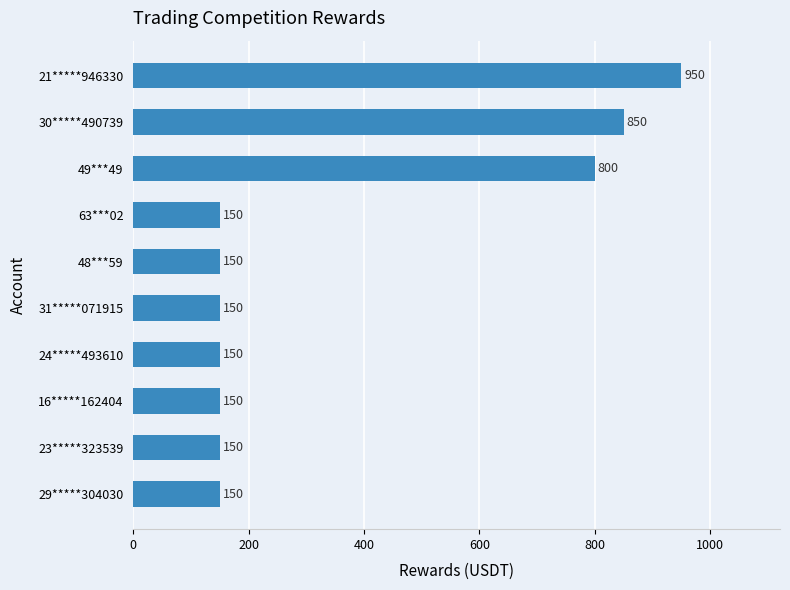

Between 49***49 and 24*****493610, which is larger?

49***49